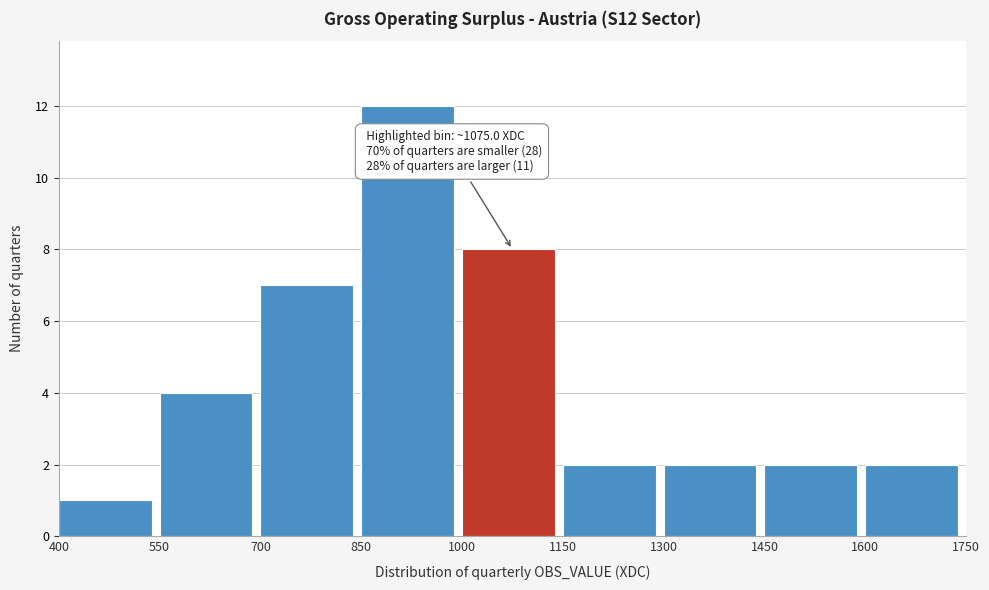

Which range on the x-axis has the tallest bar?

850 to 1000